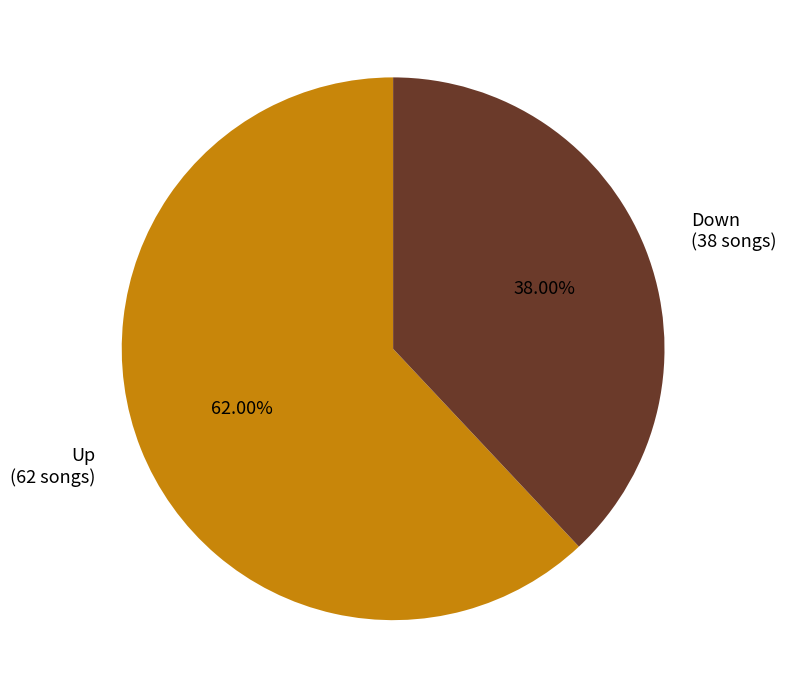

Does Up (62 songs) represent more than half of the total?

Yes